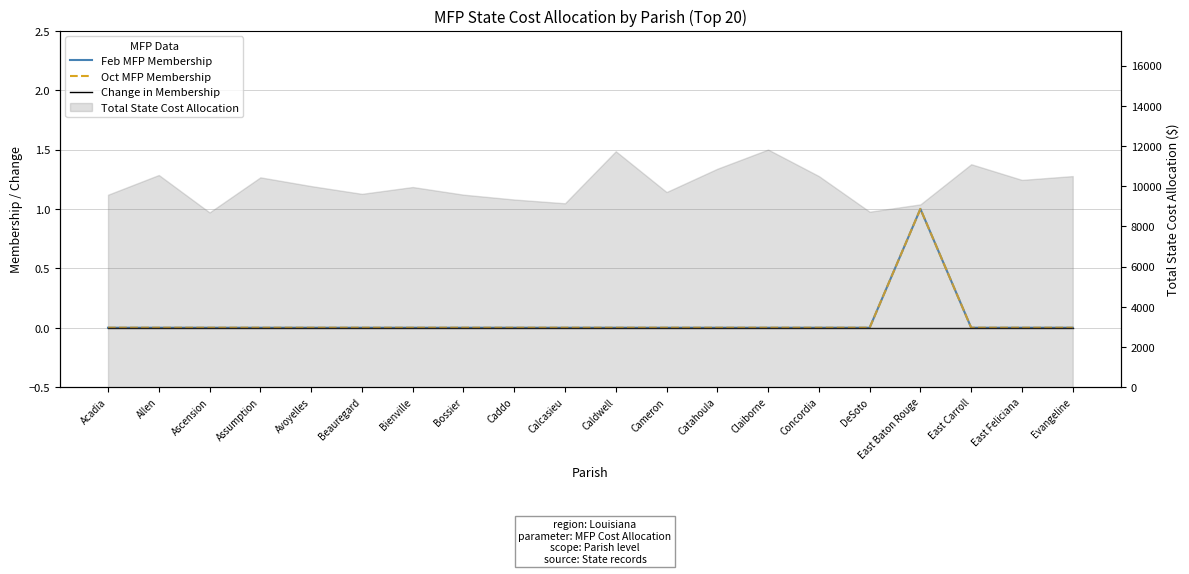

Between Calcasieu and Avoyelles, which is larger?

Calcasieu